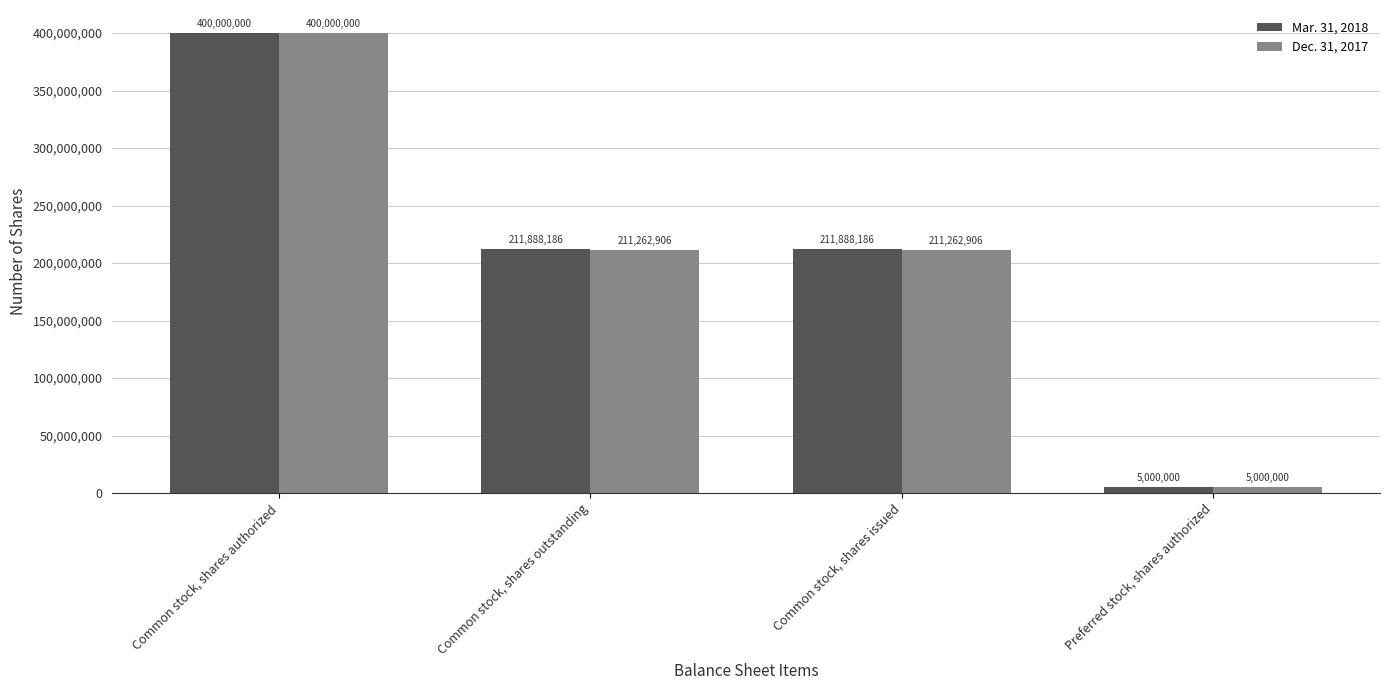

What is the average value of the Mar. 31, 2018 series?

207194093